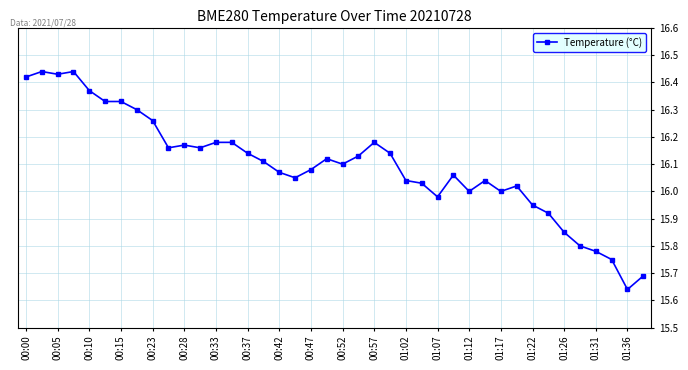

What is the difference between the maximum and minimum values?

0.8